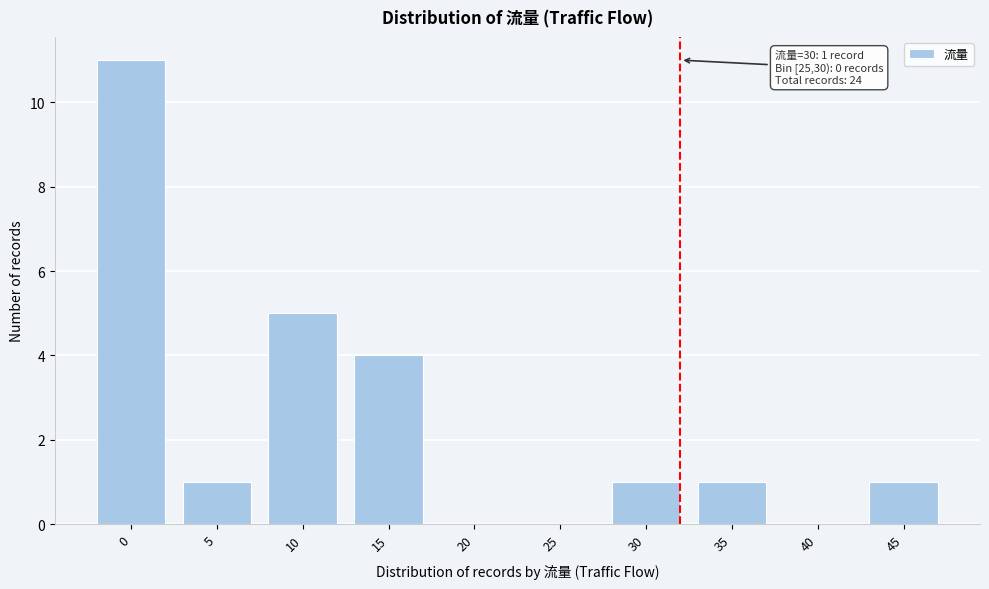

Reading left to right, transcribe all the data shown in this chart.

0=11	5=1	10=5	15=4	20=0	25=0	30=1	35=1	40=0	45=1